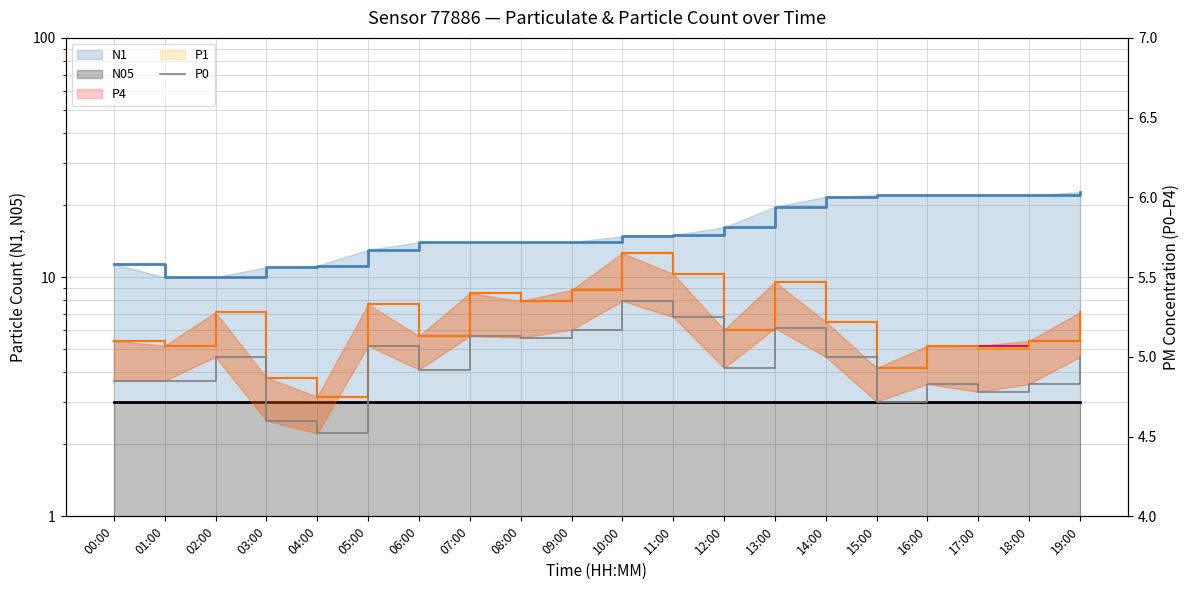

True or false: P0 and P1 cross at least once.

False